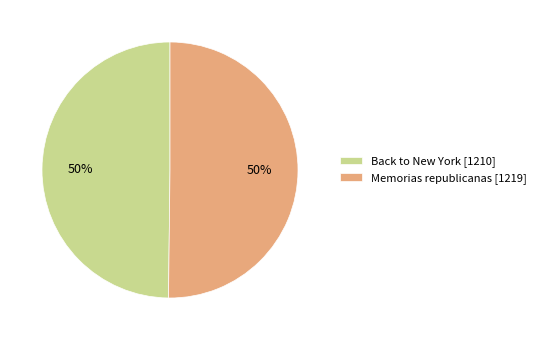

What percentage is the Back to New York slice, to the nearest percent?

50%